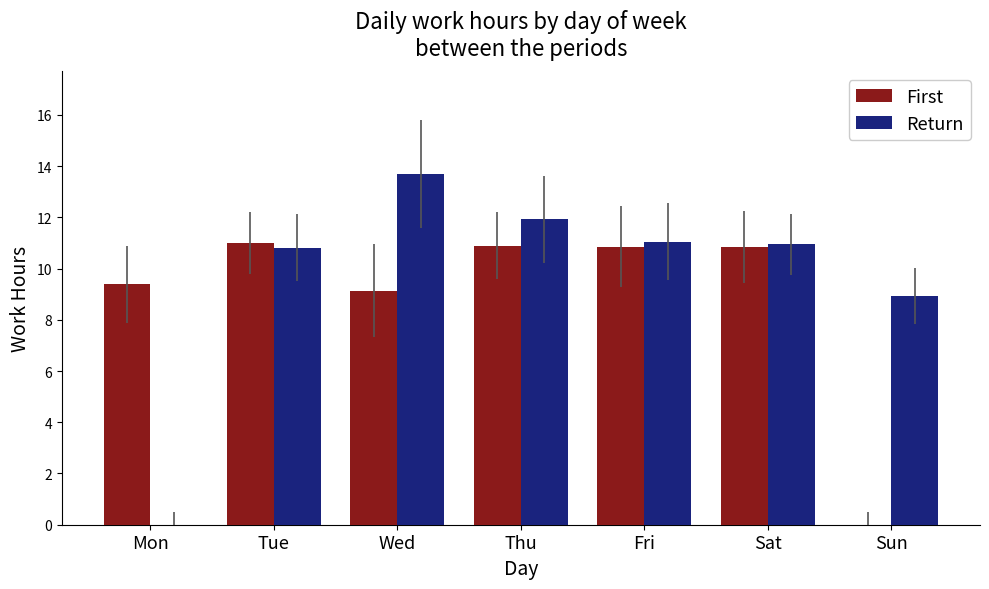

Is the value of Return at Thu greater than the value of First at Sat?

Yes